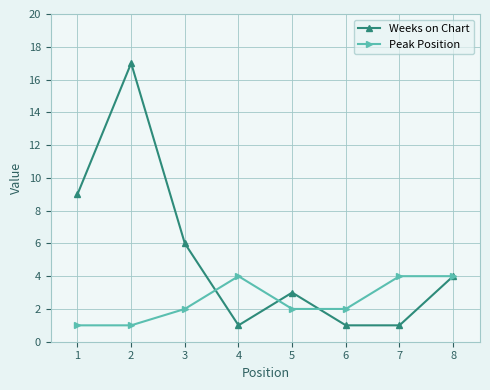

Rank the series at 5 from highest to lowest value.

Weeks on Chart, Peak Position